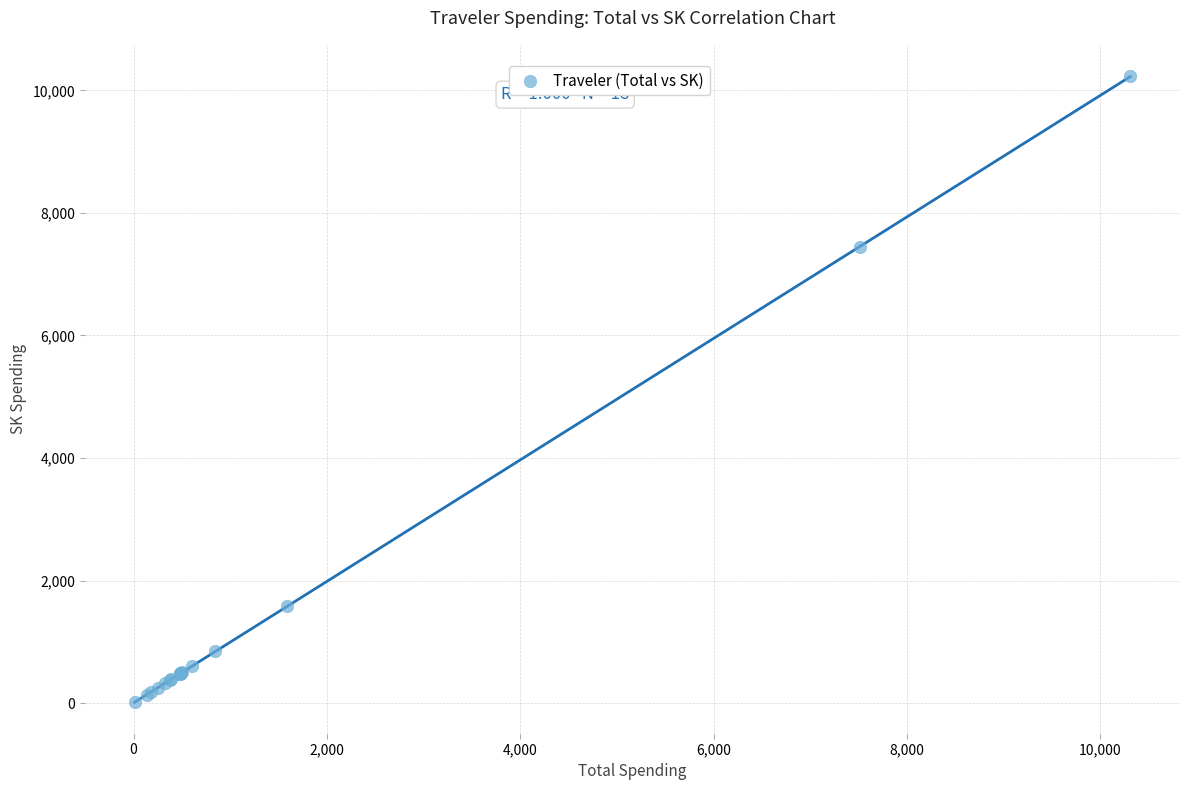

What Y value in the scatter plot is closest to 5121?

7437.2